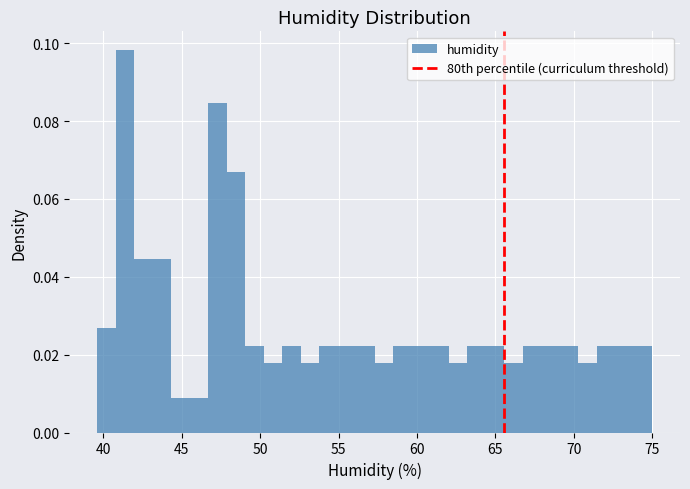

Around what value on the x-axis is the tallest bar? Give the approximate position of its centre, as read against the axis.

41.5